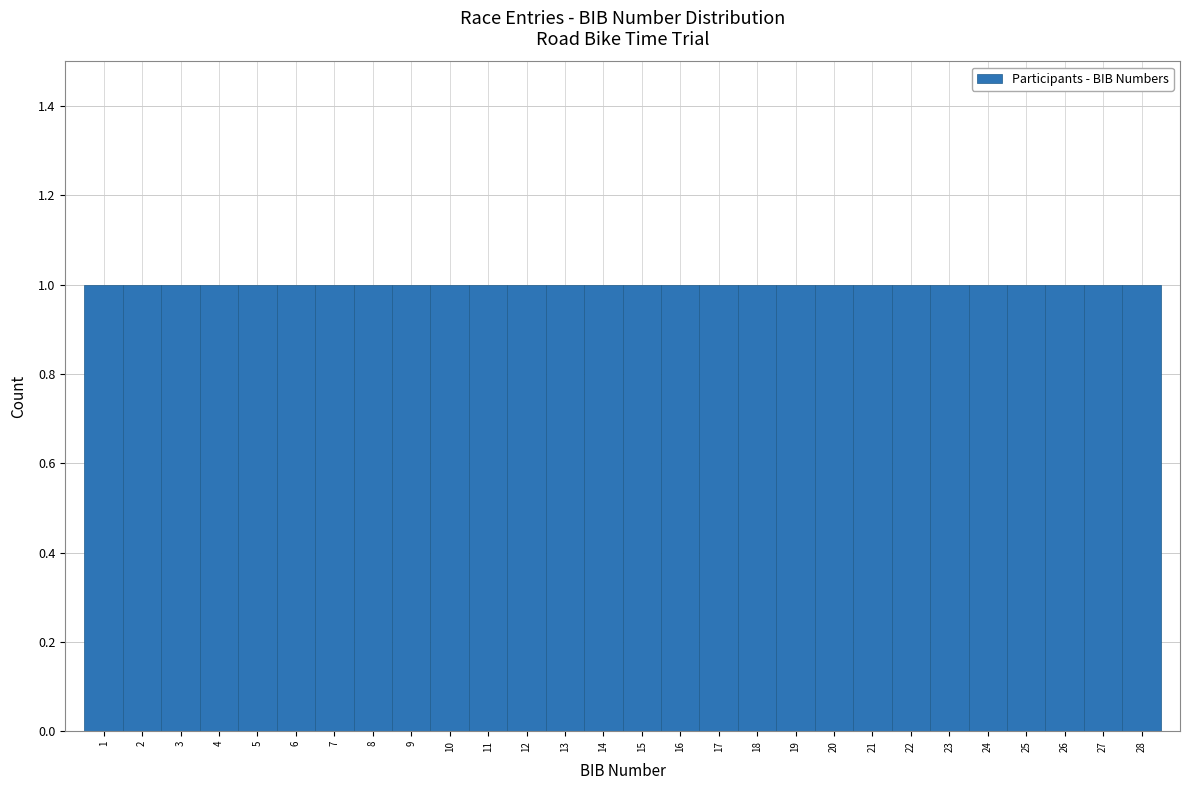

Reading left to right, transcribe this chart: for each bar, give the range it covers on the x-axis and its height. The values are not printed on the chart, so give them approximately, as read against the axis.

0.5 to 1.5: 1
1.5 to 2.5: 1
2.5 to 3.5: 1
3.5 to 4.5: 1
4.5 to 5.5: 1
5.5 to 6.5: 1
6.5 to 7.5: 1
7.5 to 8.5: 1
8.5 to 9.5: 1
9.5 to 10.5: 1
10.5 to 11.5: 1
11.5 to 12.5: 1
12.5 to 13.5: 1
13.5 to 14.5: 1
14.5 to 15.5: 1
15.5 to 16.5: 1
16.5 to 17.5: 1
17.5 to 18.5: 1
18.5 to 19.5: 1
19.5 to 20.5: 1
20.5 to 21.5: 1
21.5 to 22.5: 1
22.5 to 23.5: 1
23.5 to 24.5: 1
24.5 to 25.5: 1
25.5 to 26.5: 1
26.5 to 27.5: 1
27.5 to 28.5: 1